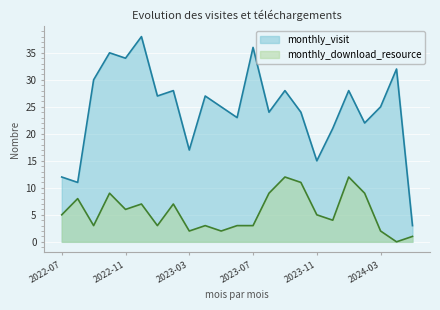

Reading left to right, what are all the values shown in this chart?

monthly_visit: 2022-07=12	2022-08=11	2022-09=30	2022-10=35	2022-11=34	2022-12=38	2023-01=27	2023-02=28	2023-03=17	2023-04=27	2023-05=25	2023-06=23	2023-07=36	2023-08=24	2023-09=28	2023-10=24	2023-11=15	2023-12=21	2024-01=28	2024-02=22	2024-03=25	2024-04=32	2024-05=3
monthly_download_resource: 2022-07=5	2022-08=8	2022-09=3	2022-10=9	2022-11=6	2022-12=7	2023-01=3	2023-02=7	2023-03=2	2023-04=3	2023-05=2	2023-06=3	2023-07=3	2023-08=9	2023-09=12	2023-10=11	2023-11=5	2023-12=4	2024-01=12	2024-02=9	2024-03=2	2024-04=0	2024-05=1